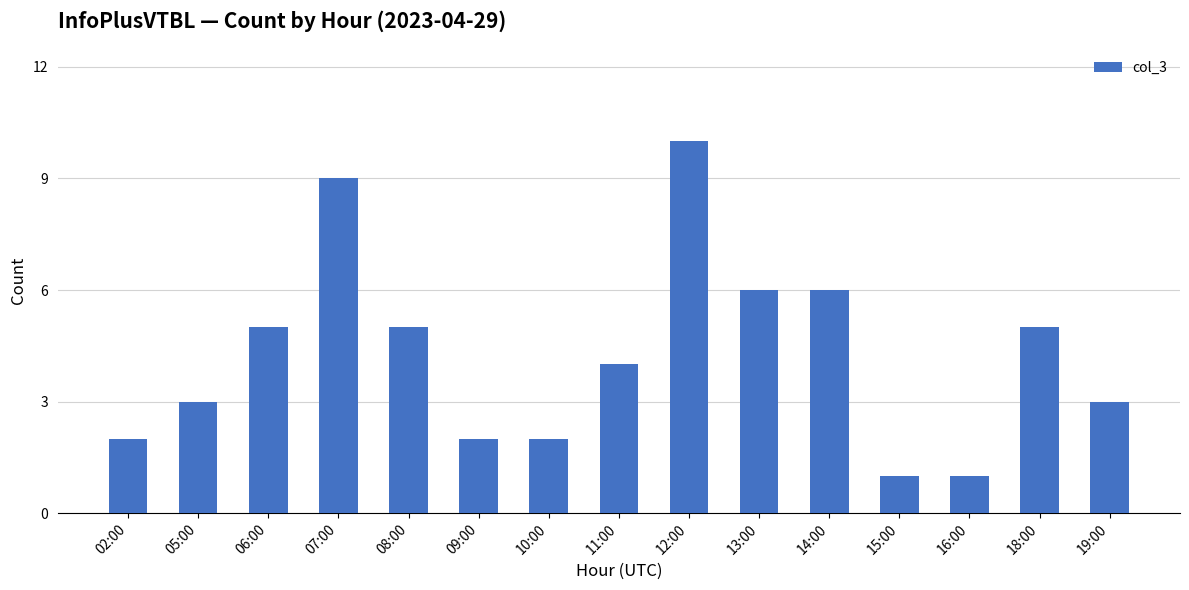

What is the approximate value at 02:00?

2